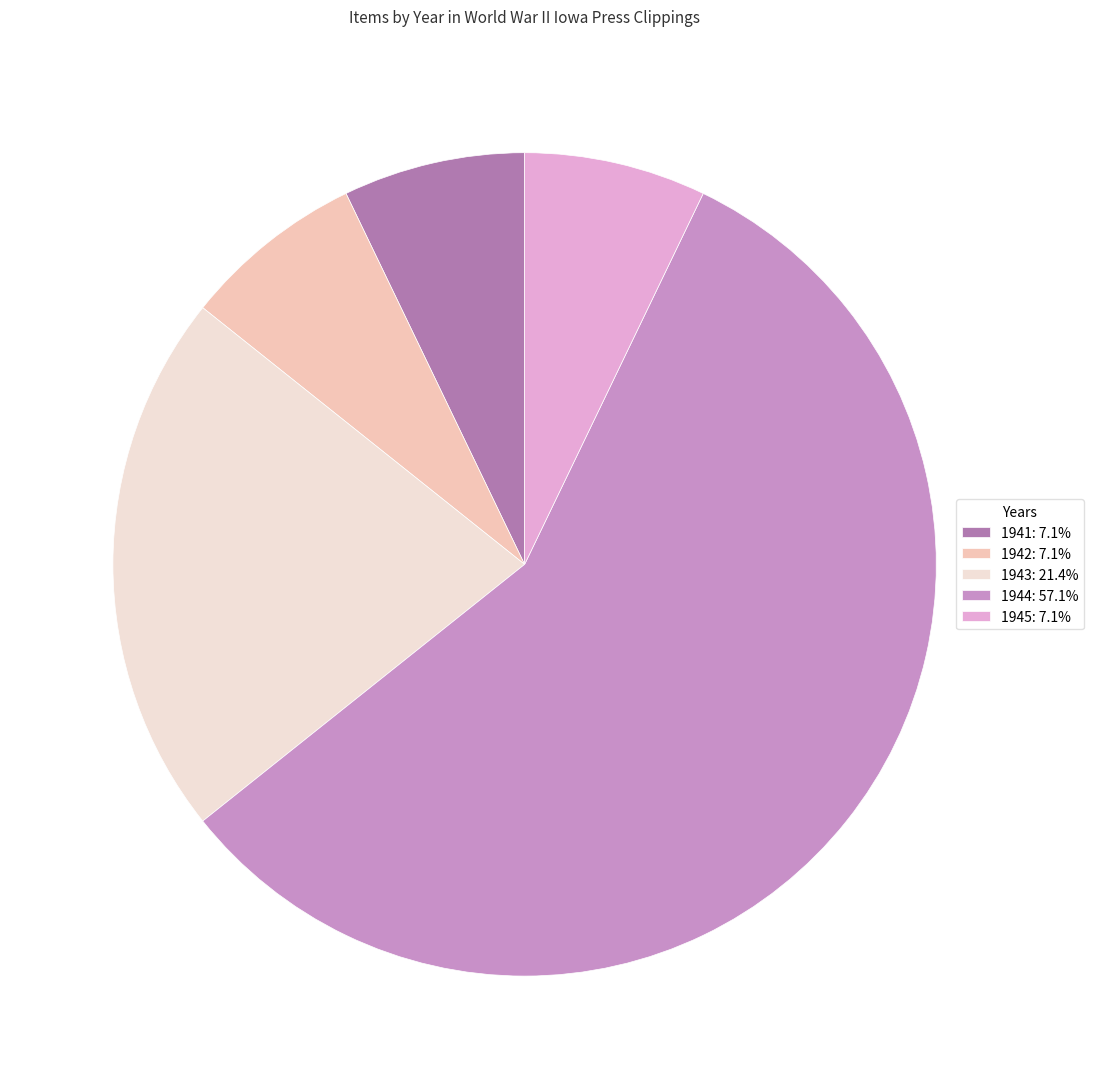

Do 1942: 7.1% and 1941: 7.1% together represent more than half of the pie?

No